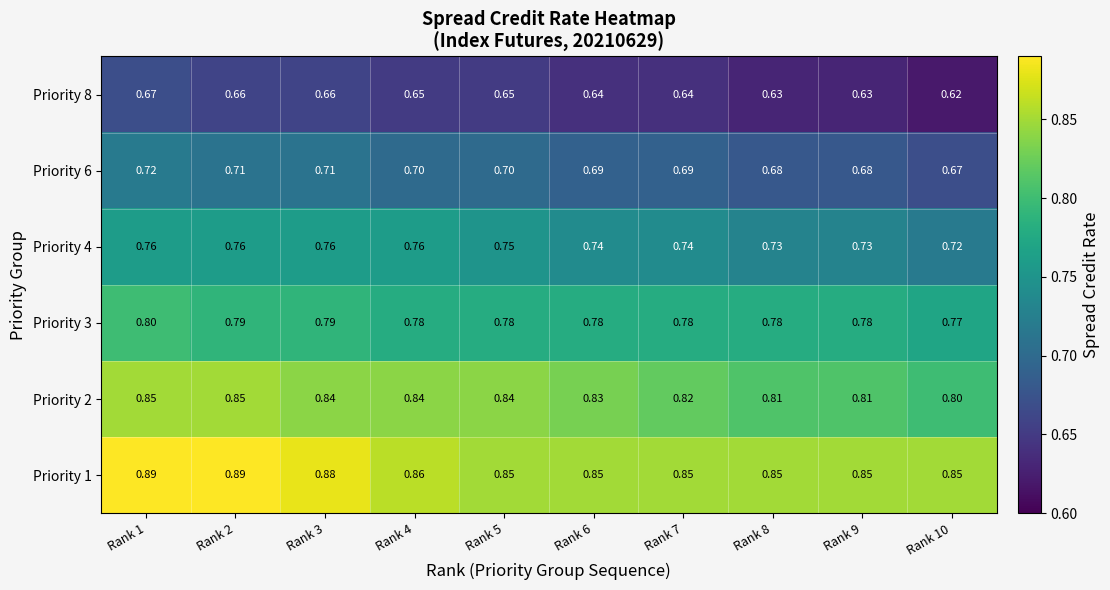

How many series are shown in this chart?

6